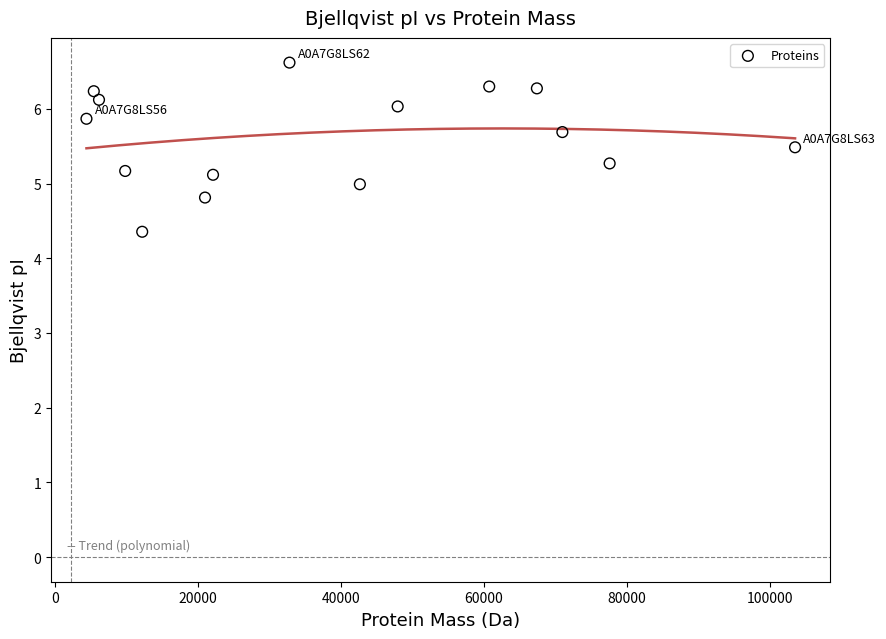

What is the range of X values (max minus min)?

99188.7